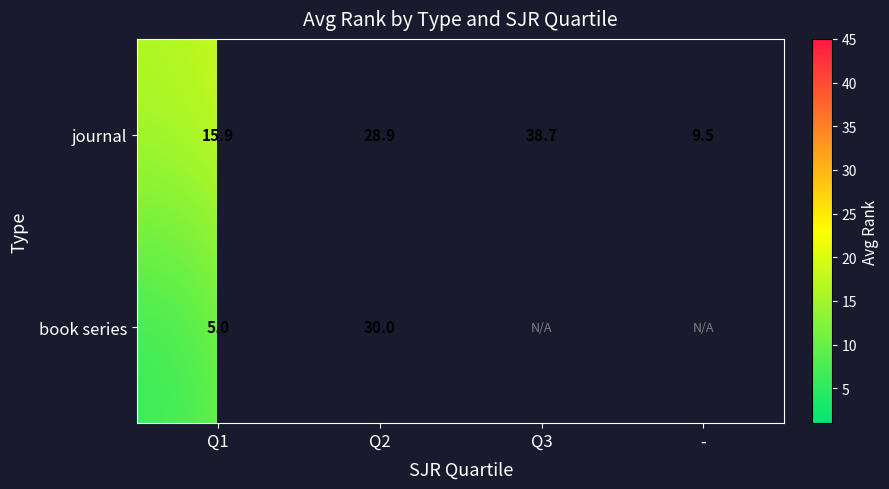

At which label does journal first exceed 28?

Q2